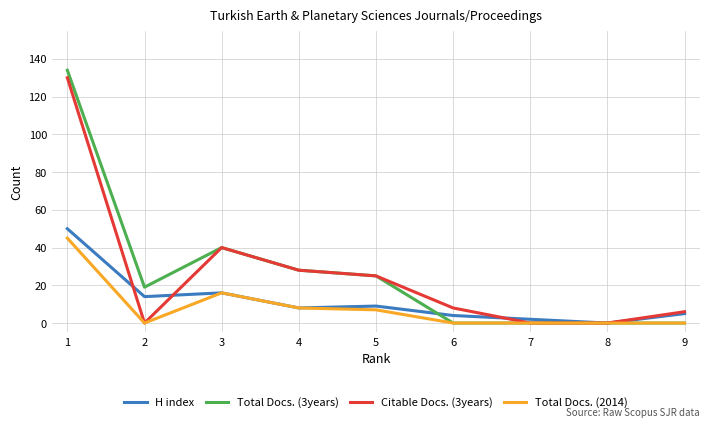

Reading right to left, transcribe all the data shown in this chart.

H index: 9=5	8=0	7=2	6=4	5=9	4=8	3=16	2=14	1=50
Total Docs. (3years): 9=0	8=0	7=0	6=0	5=25	4=28	3=40	2=19	1=134
Citable Docs. (3years): 9=6	8=0	7=0	6=8	5=25	4=28	3=40	2=0	1=130
Total Docs. (2014): 9=0	8=0	7=0	6=0	5=7	4=8	3=16	2=0	1=45